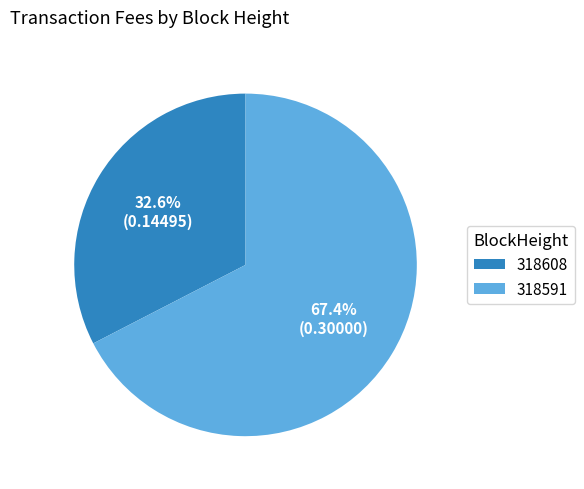

What percentage is the 318591 slice, to the nearest percent?

67%